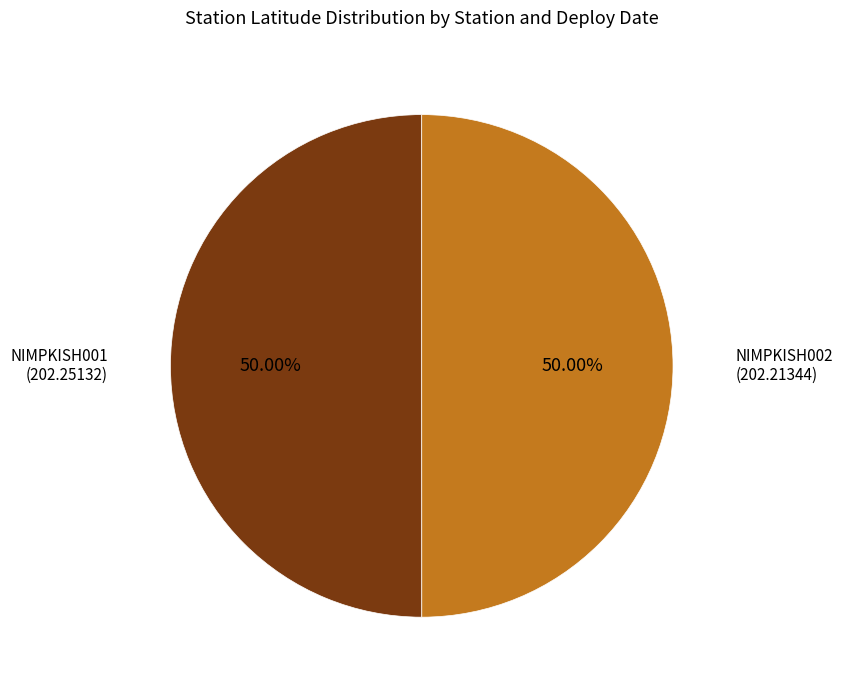

How many segments does this pie chart have?

2